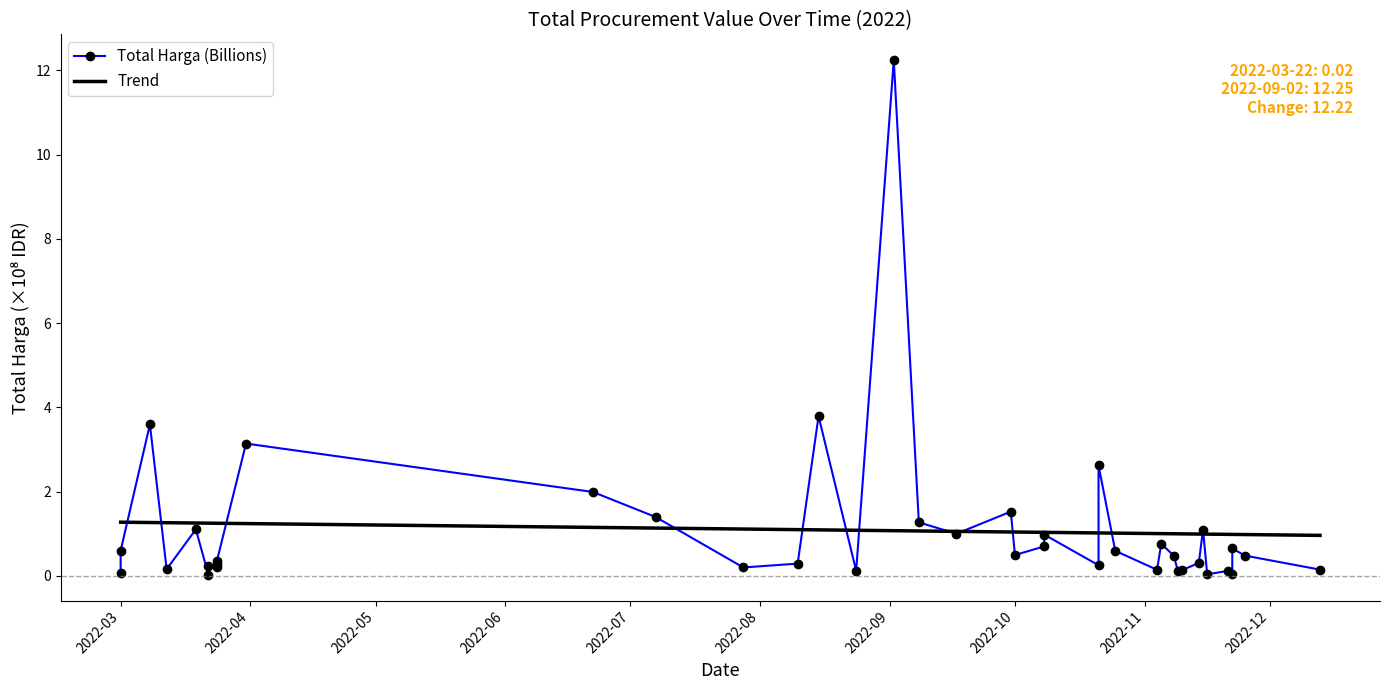

What is the average value of the Trend series?

1.1